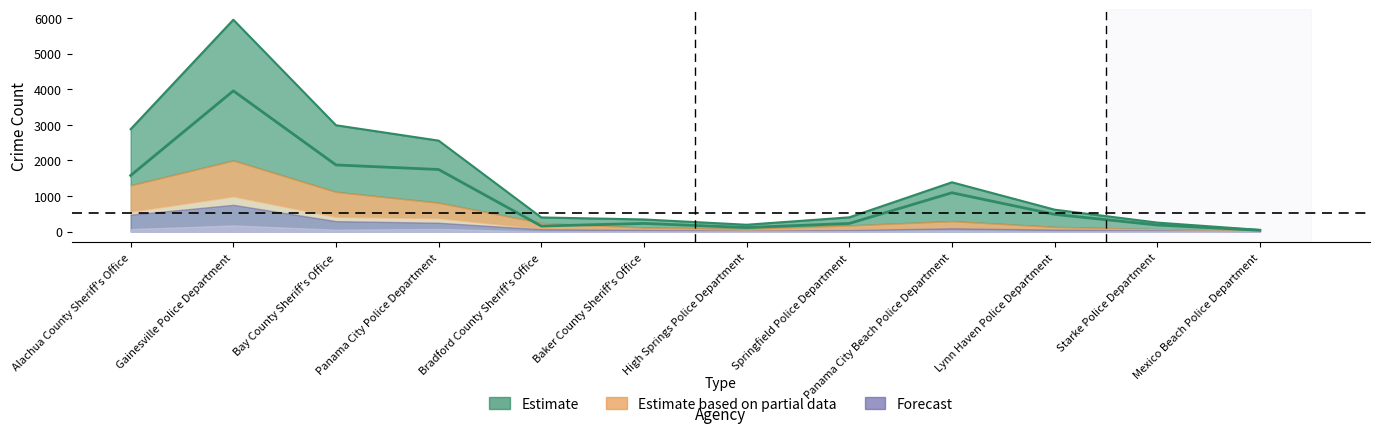

Reading right to left, extract all data points from this chart.

46	251	615	1384	399	191	340	396	2554	2986	5951	2877